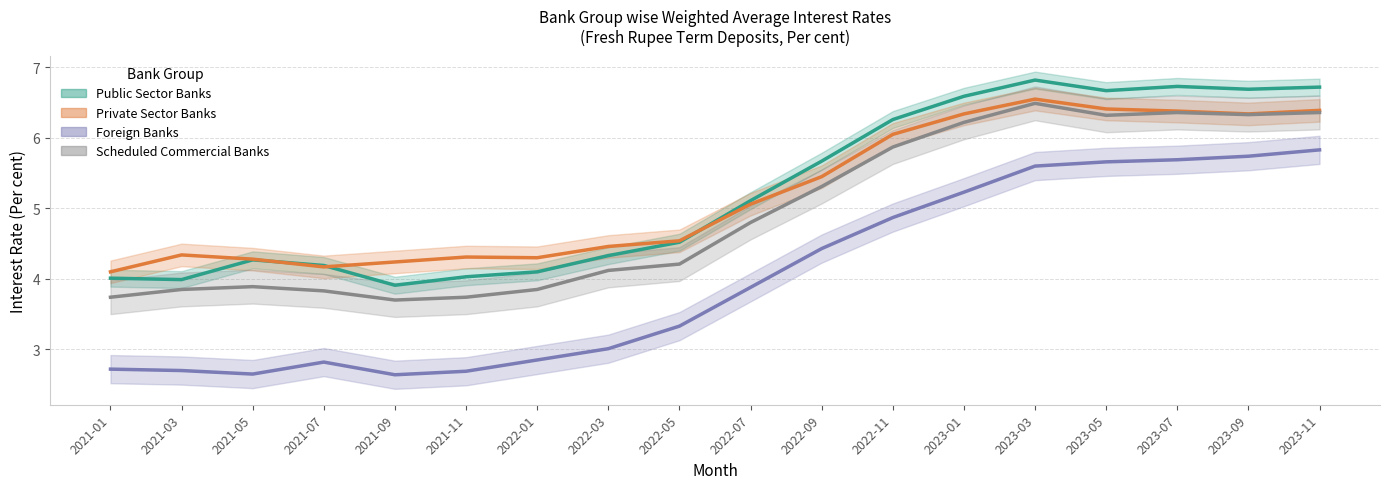

What is the difference between the Scheduled Commercial Banks values at 2021-09 and 2021-05?

0.2